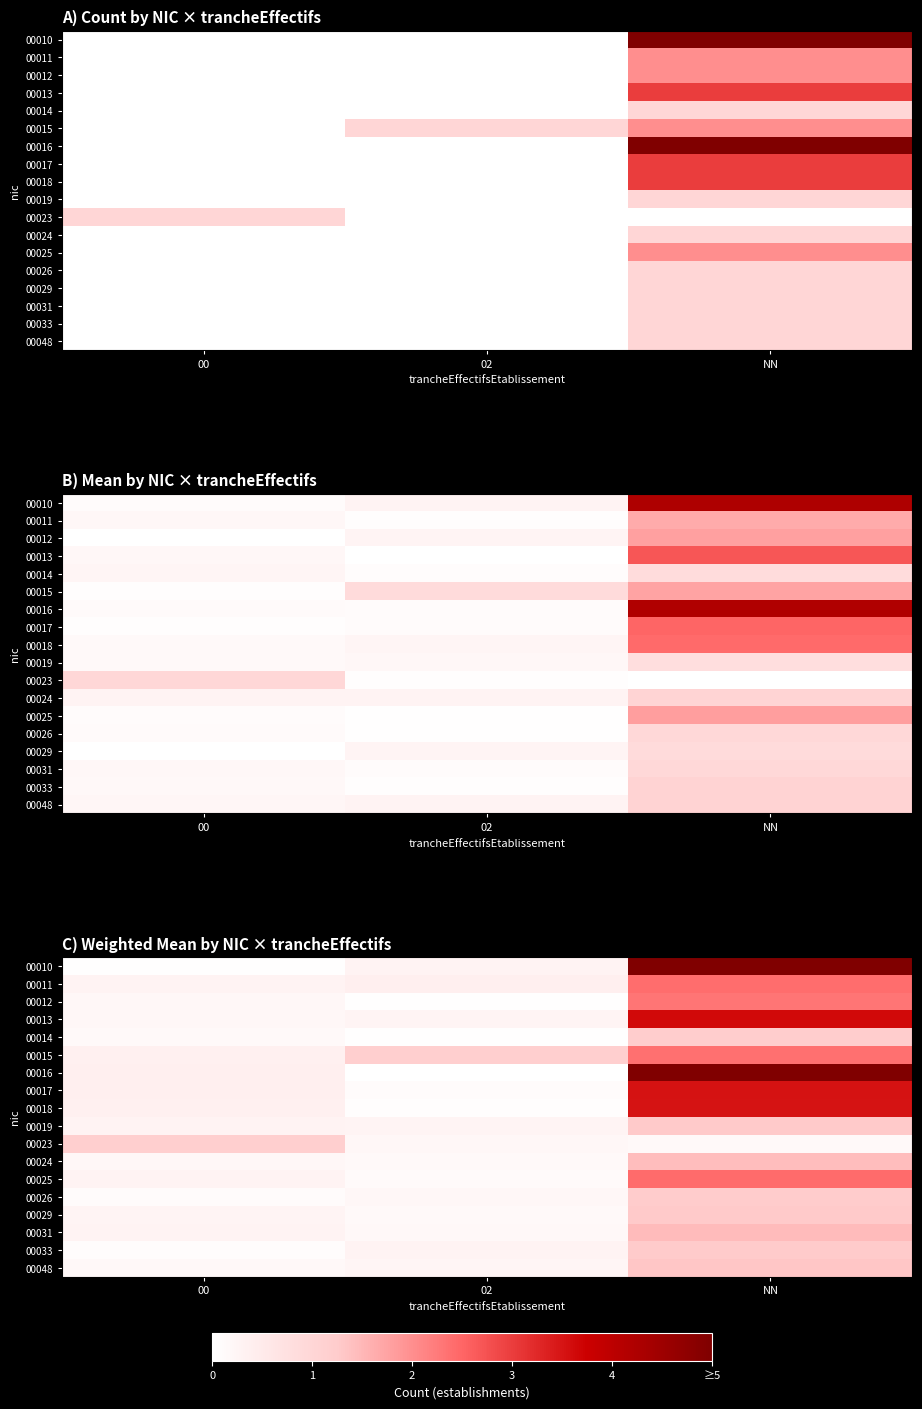

At which label is 00016 closest to 2?

00